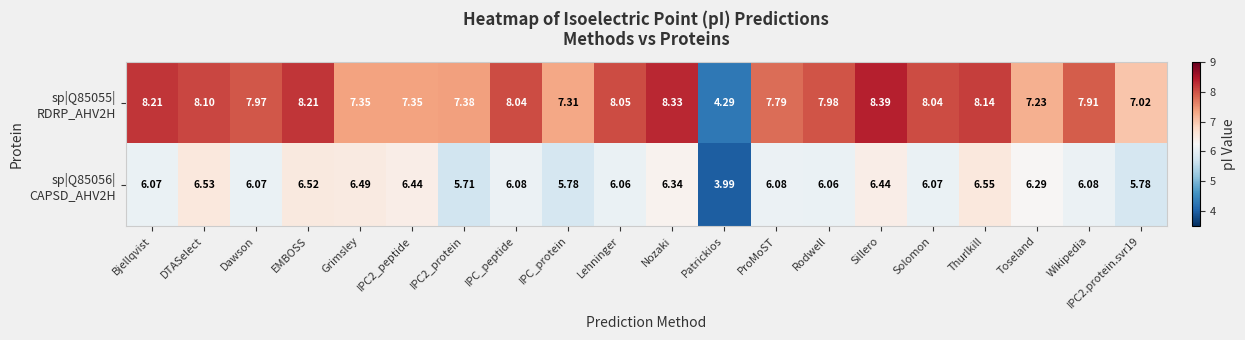

At which category does the chart reach its minimum across all series?

Patrickios